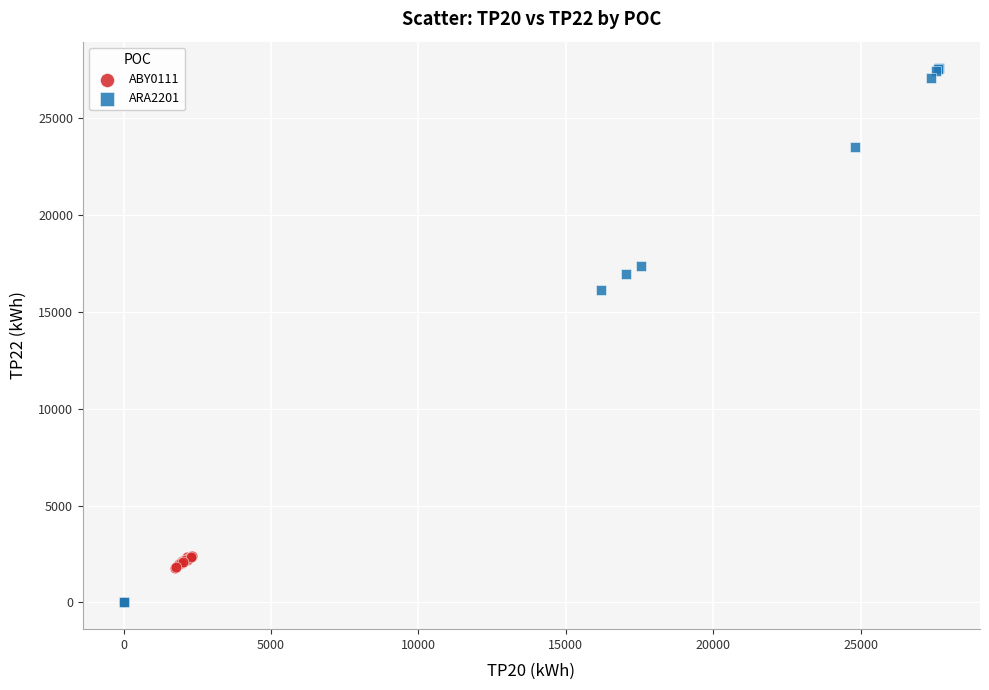

Which series has the widest spread of Y values?

ARA2201